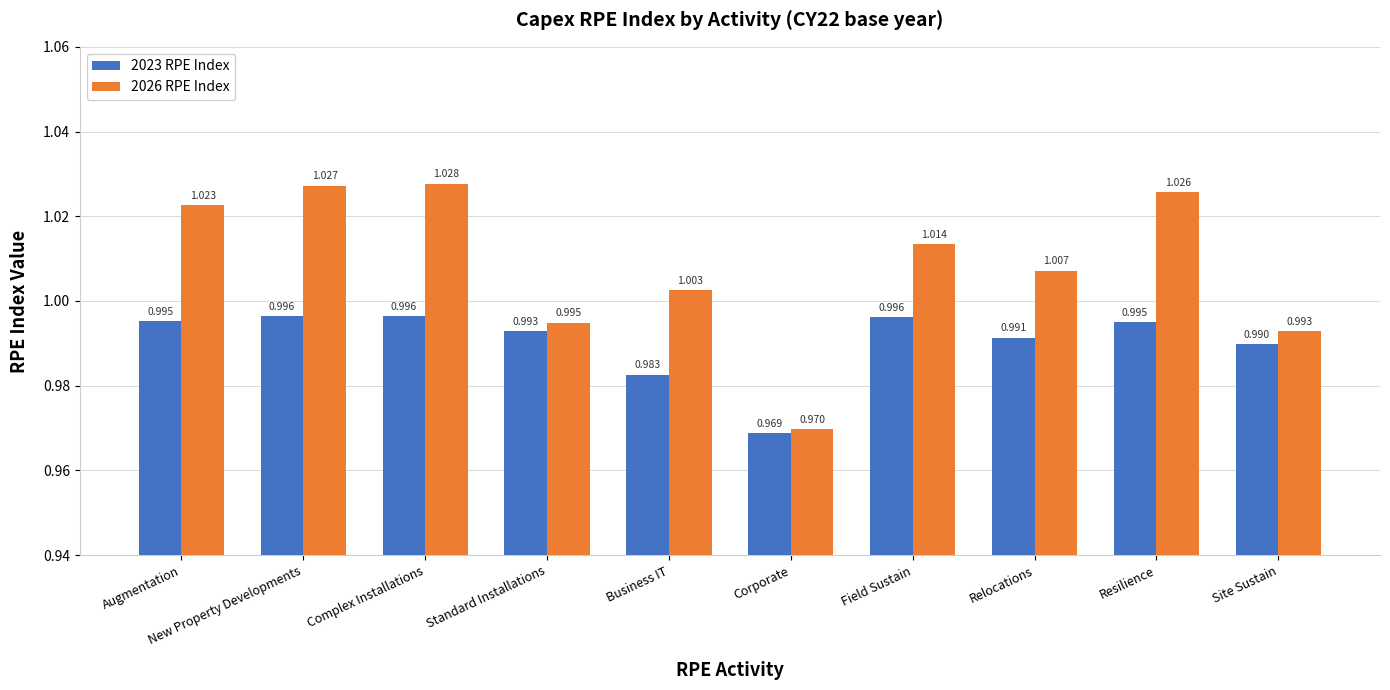

At which label does 2023 RPE Index reach its minimum?

Corporate